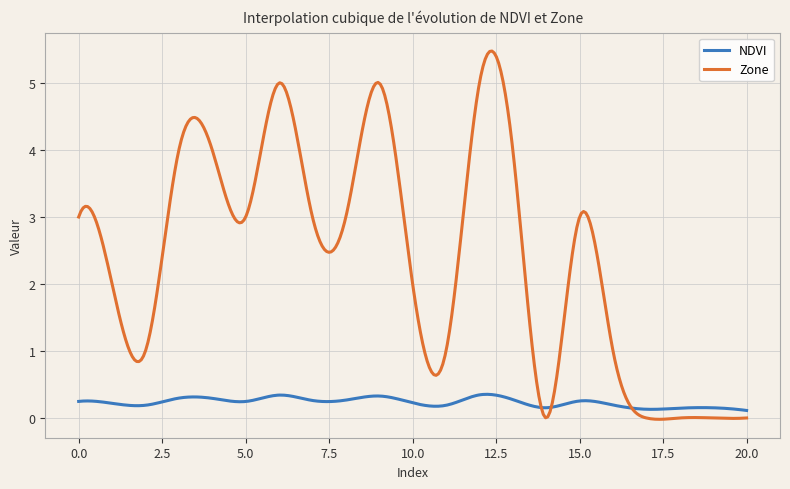

List the series in order of their peak value, highest first.

Zone, NDVI